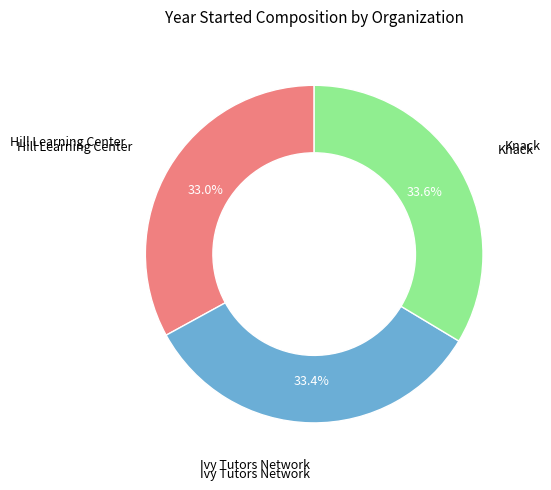

Is there a majority slice in this chart?

No